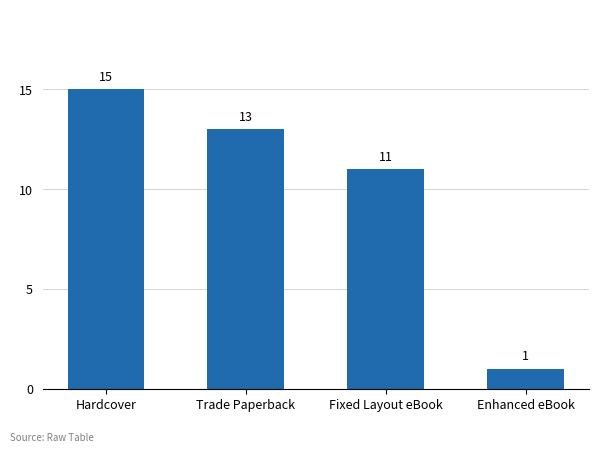

What position from the left is Hardcover?

1